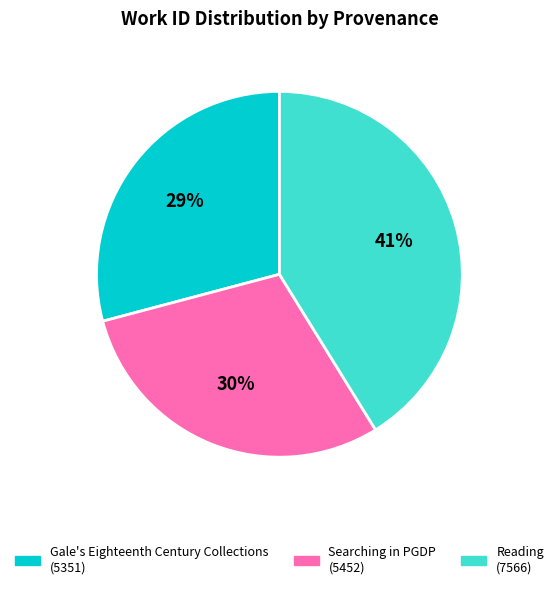

To the nearest percent, what is the combined percentage of Gale's Eighteenth Century Collections and Reading?

70%